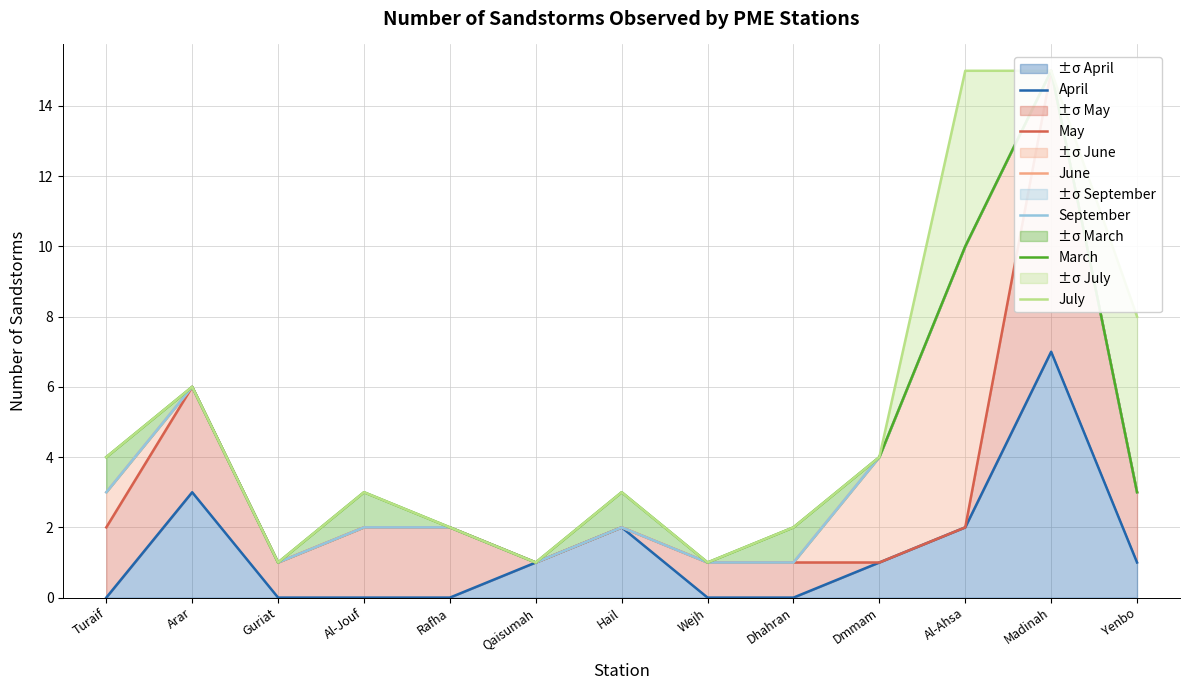

List the series in order of their peak value, highest first.

May, June, September, March, July, April